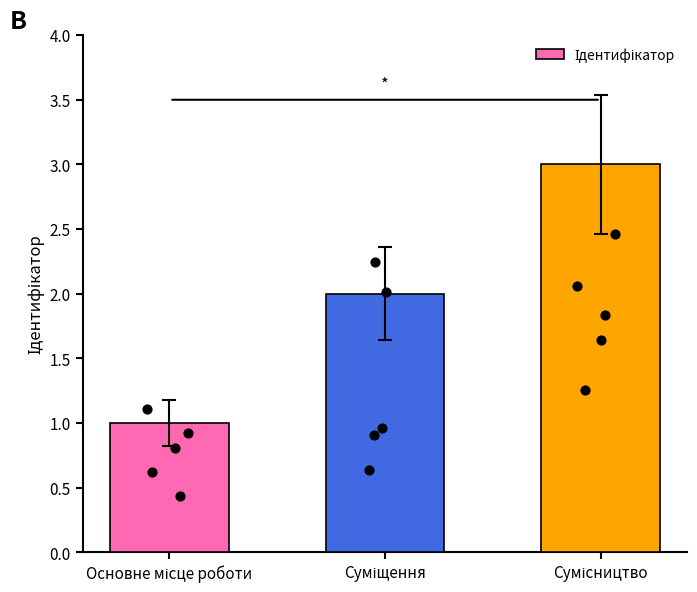

Between Основне місце роботи and Суміщення, which is larger?

Суміщення